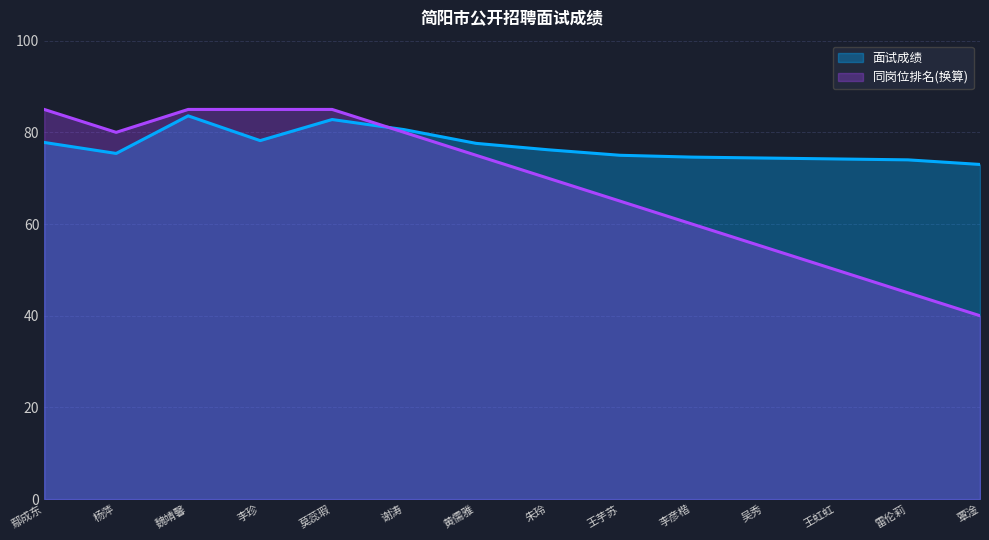

After their last crossing, which series has the higher values: 同岗位排名 or 面试成绩?

面试成绩